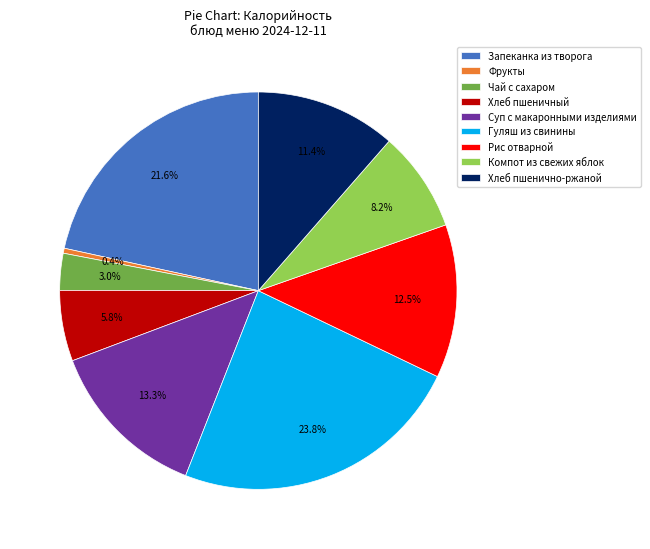

Does Фрукты account for over 50% of the chart?

No